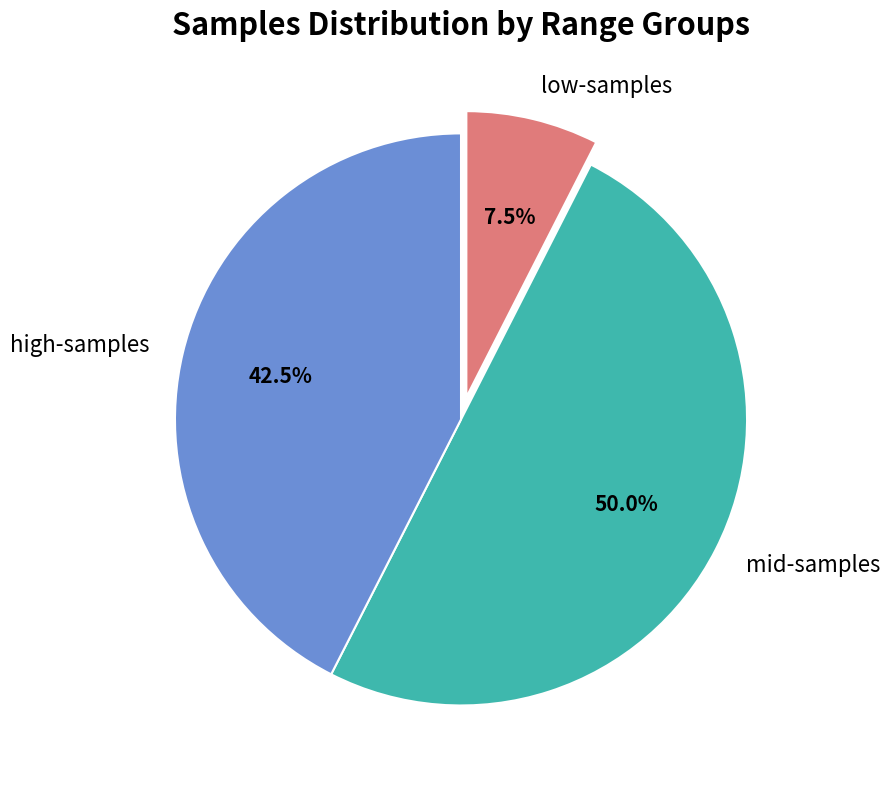

Is high-samples the majority of the pie?

No